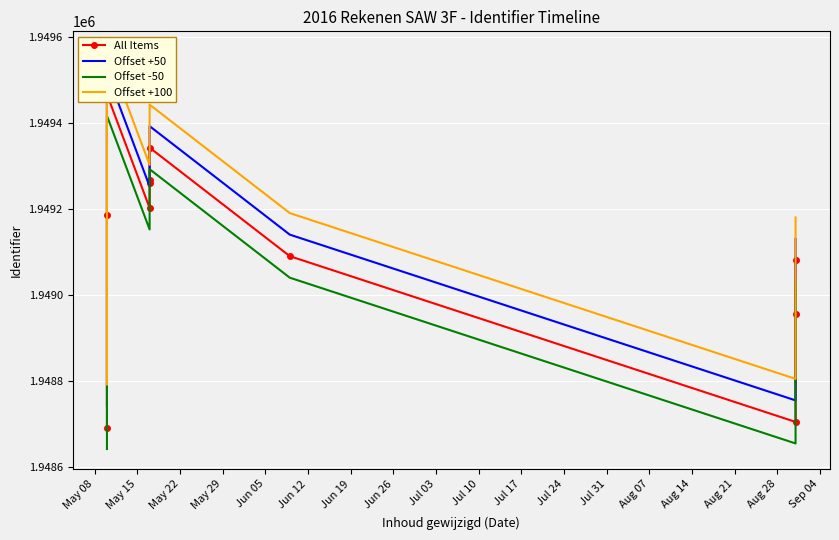

Which series changed the most between May 15 and Jul 03?

All Items